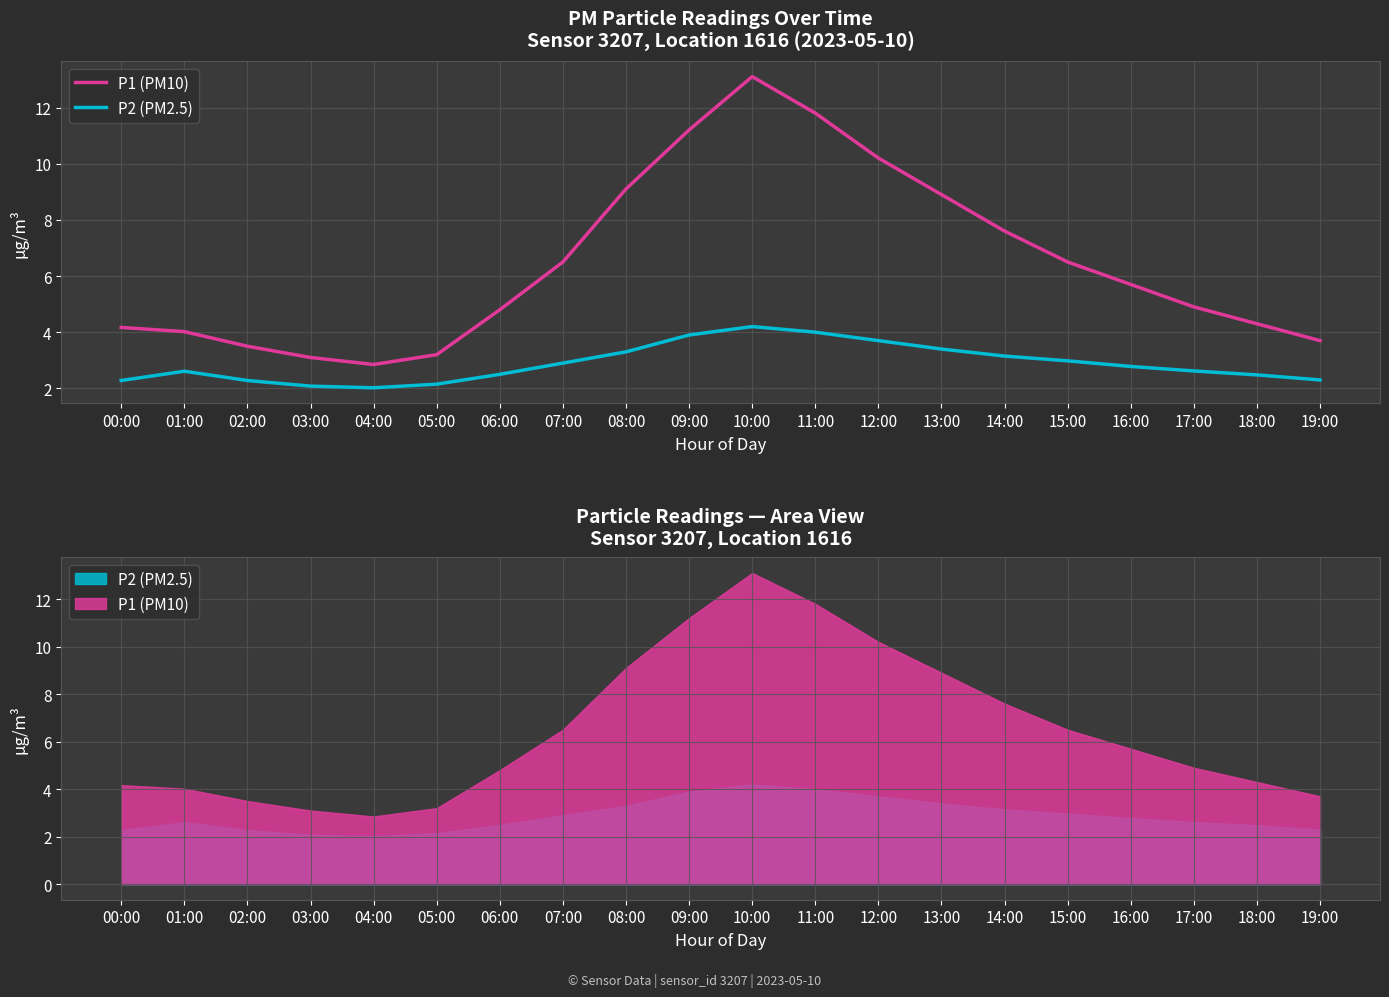

How many data points in P1 (PM10) are less than 5?

10